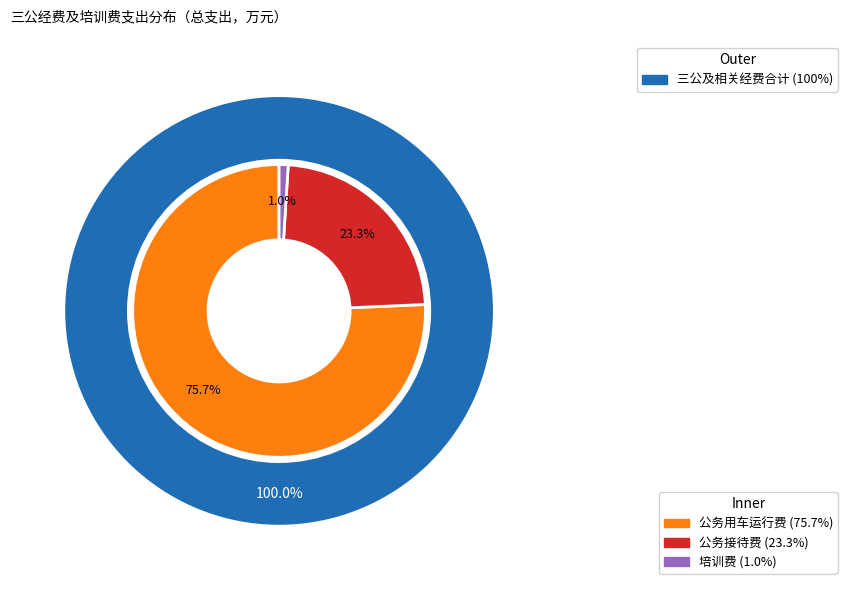

What is the change in value from 公务接待费 to 培训费?

-8.5